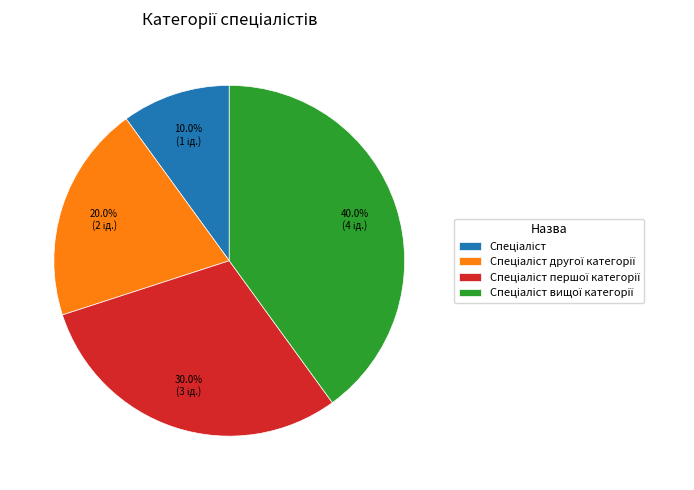

Does any single category account for the majority?

No